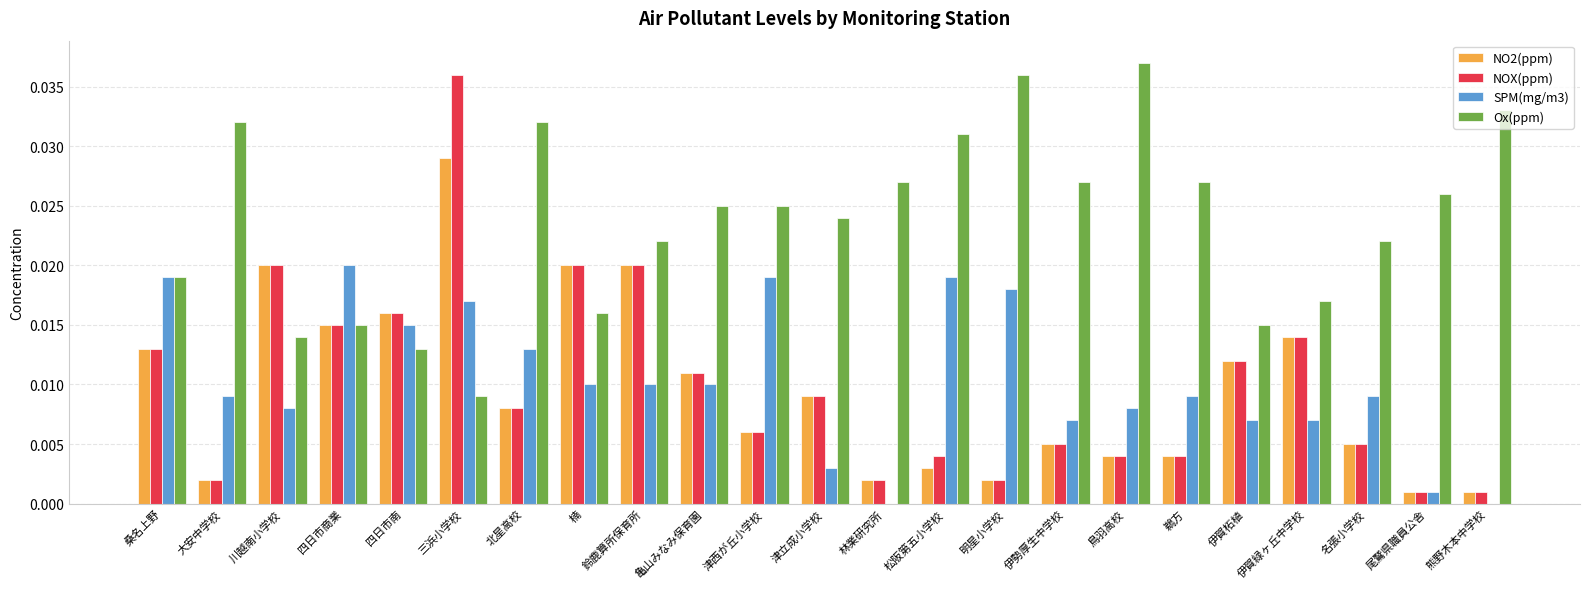

What is the sum of all Ox(ppm) values?

0.5